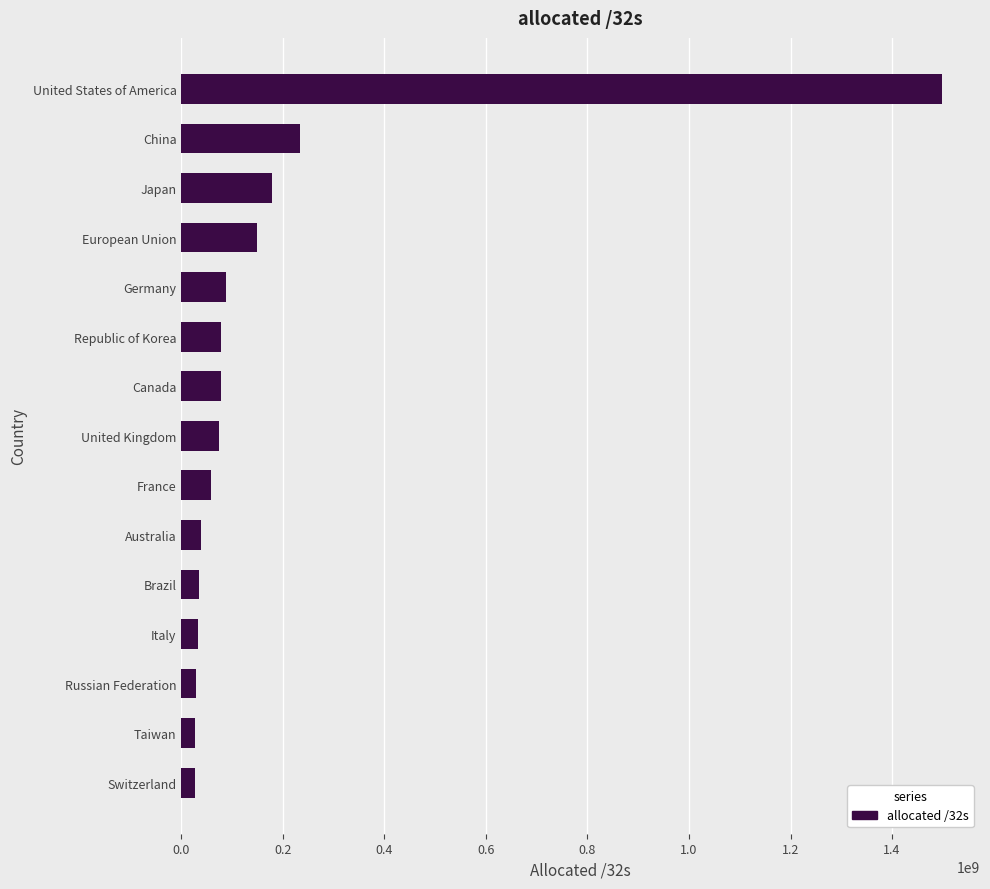

The chart shows a value of 38748672 at Australia. True or false?

True